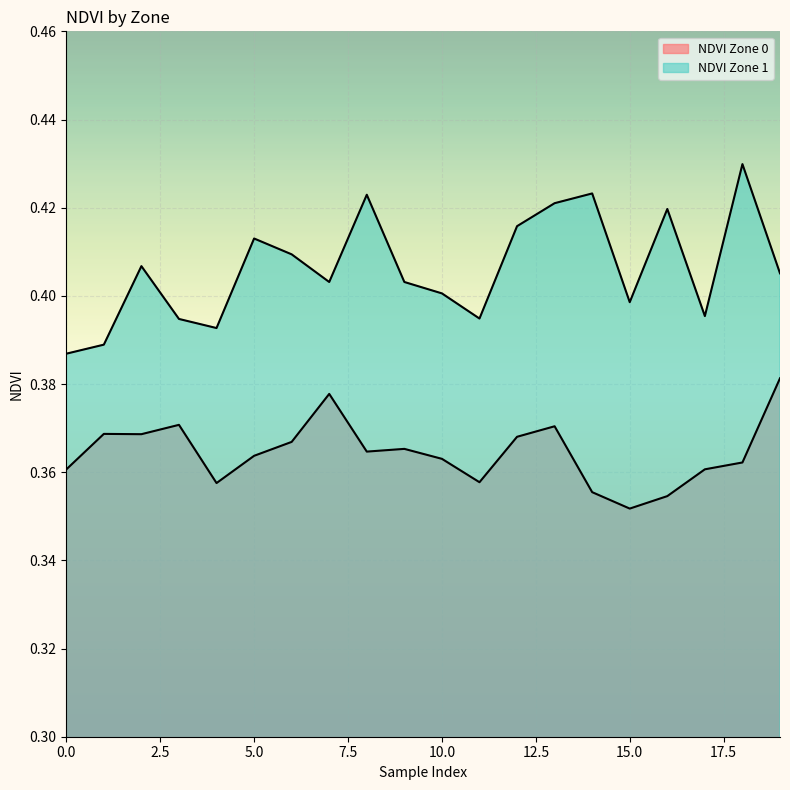

The value of NDVI Zone 0 at 11 is 0.1. True or false?

False